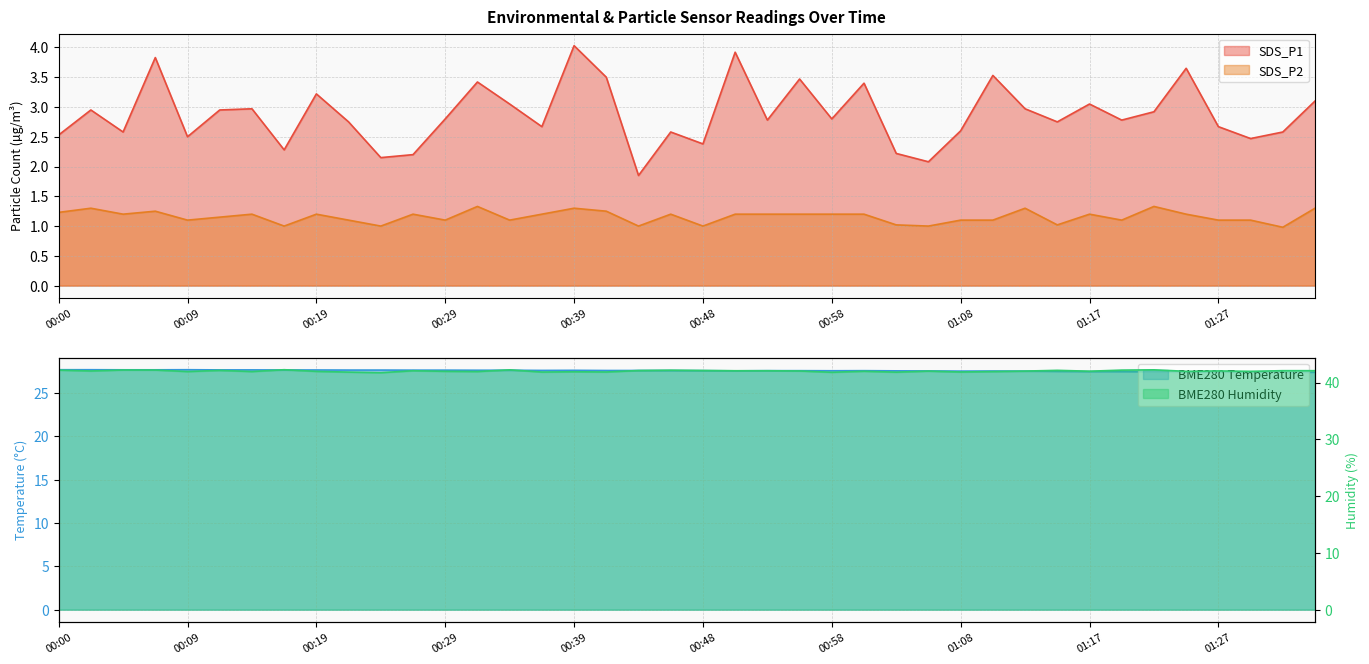

At which label does SDS_P2 first exceed 1?

00:00